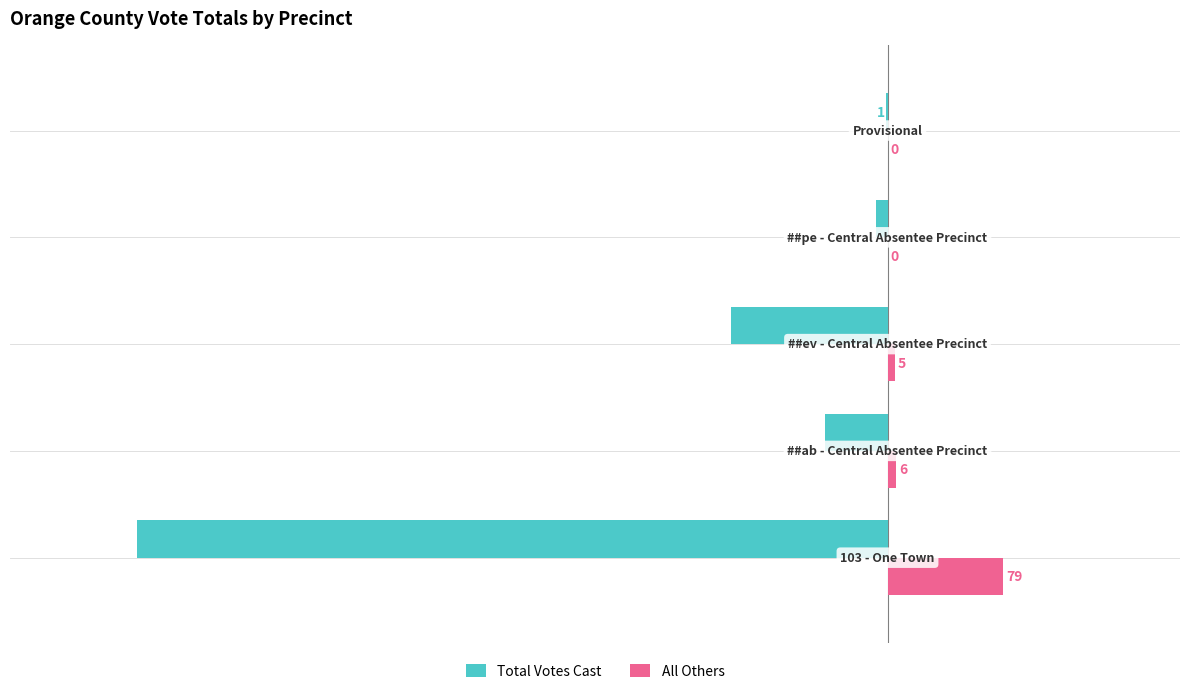

What is the maximum value shown in the chart?

79